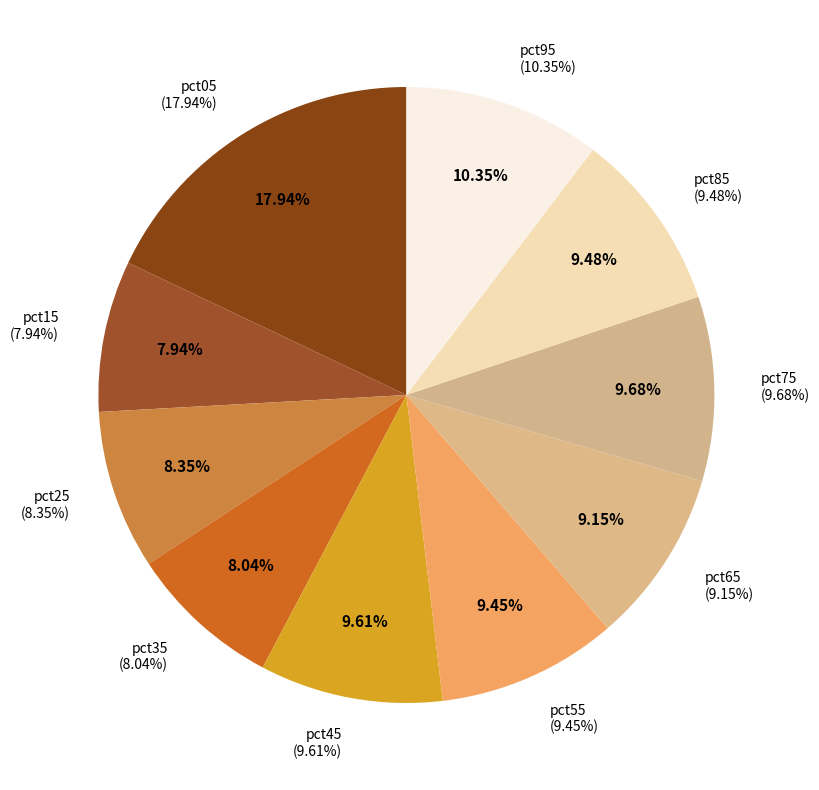

To the nearest percent, what percentage of the pie is pct65?

9%